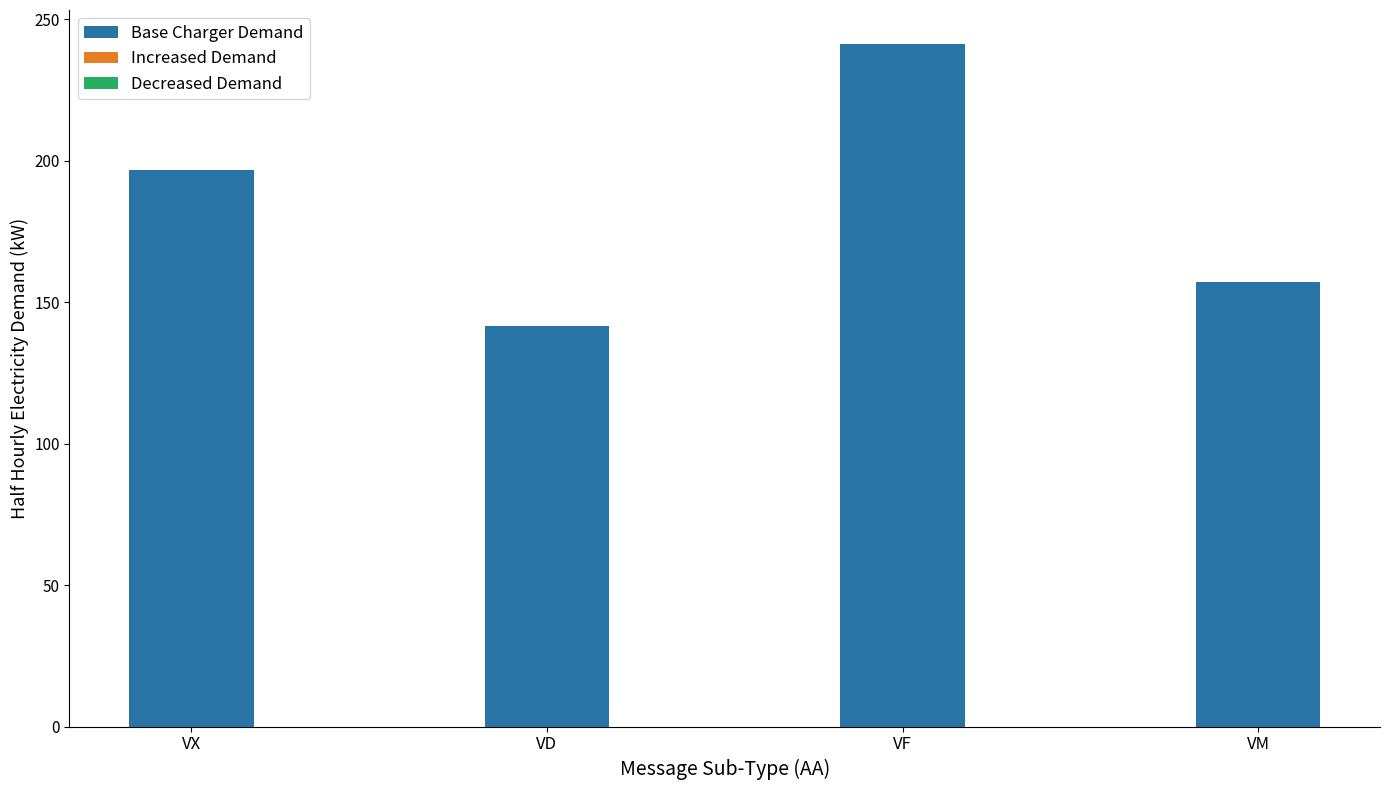

At which category does the chart reach its minimum across all series?

VD